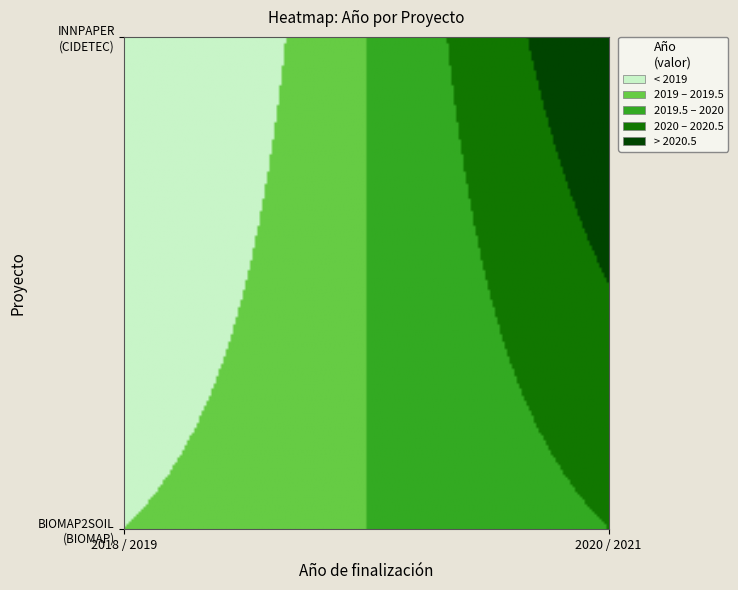

Which series has the largest total across all categories?

Proyecto H2020 BIOMAP2SOIL